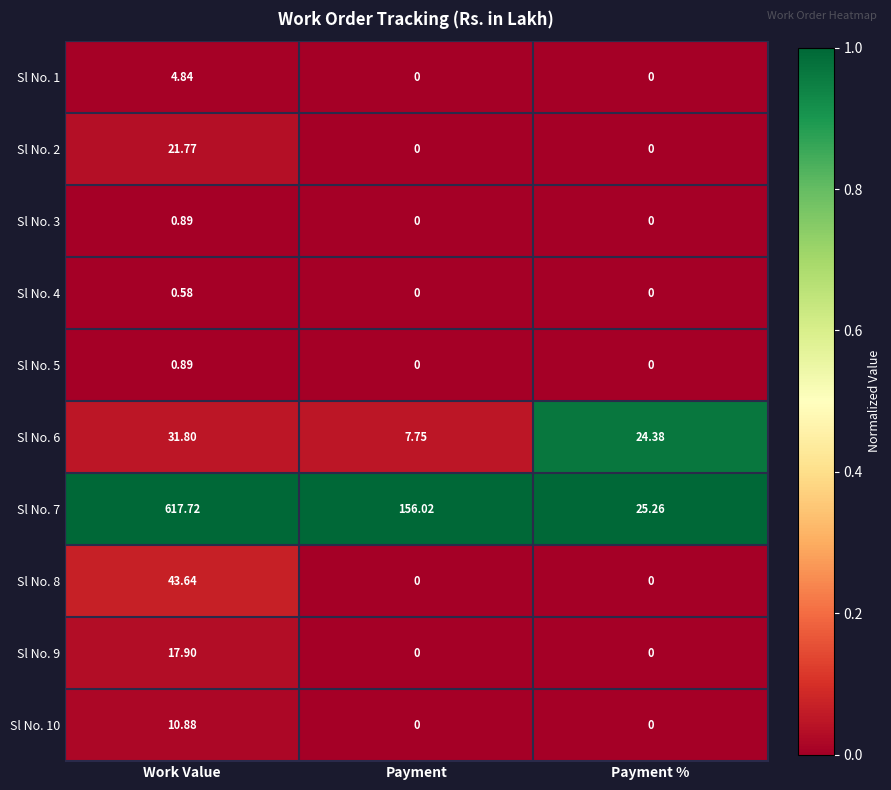

At which category is the sum across all series the highest?

Work Value